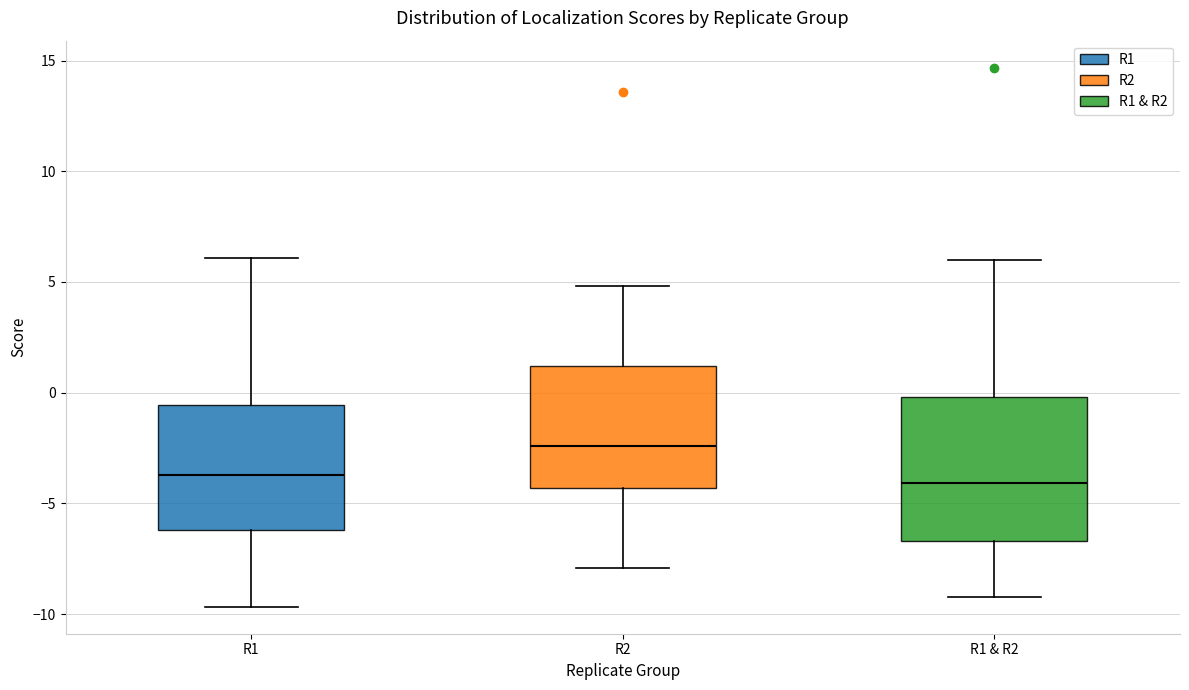

Reading left to right, transcribe this box plot: for each box, give where its median line is, the range the box spans, and where its two whiskers end, as read against the y-axis. The values are not printed on the chart, so give them approximately, as read against the axis.

R1: median -3.5, box -6.0 to -0.5, whiskers -9.5 to 6.0
R2: median -2.5, box -4.5 to 1.0, whiskers -8.0 to 5.0
R1 & R2: median -4.0, box -6.5 to 0.0, whiskers -9.0 to 6.0